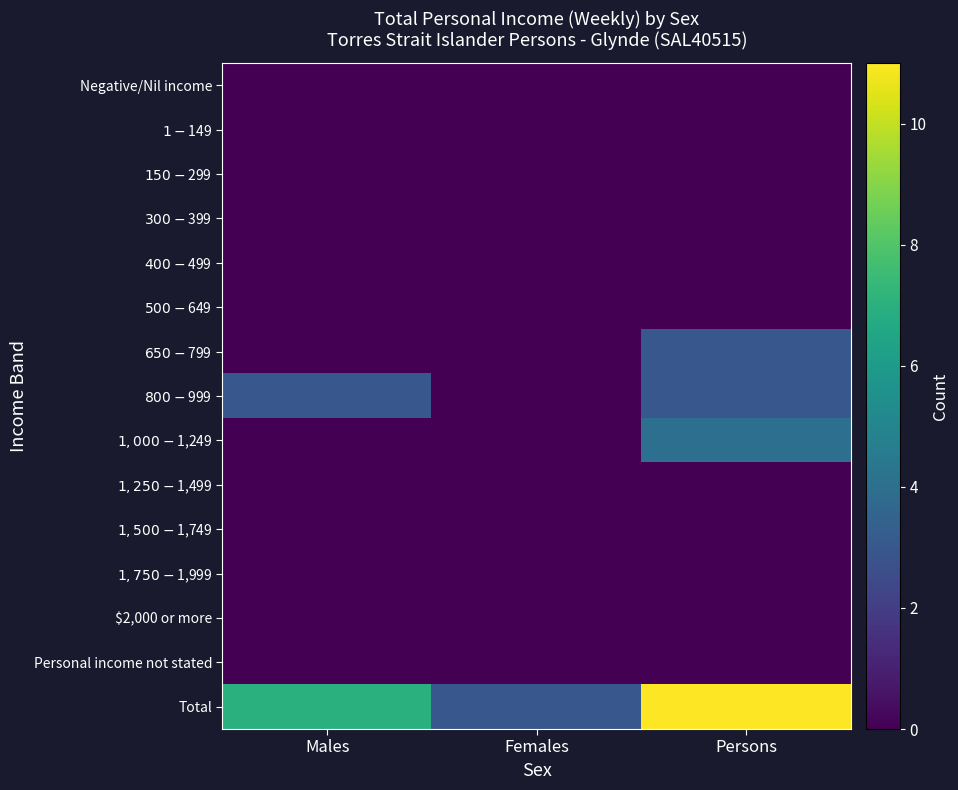

Rank the series by their maximum value, from lowest to highest.

Negative/Nil income, $1-$149, $150-$299, $300-$399, $400-$499, $500-$649, $1,250-$1,499, $1,500-$1,749, $1,750-$1,999, $2,000 or more, Personal income not stated, $650-$799, $800-$999, $1,000-$1,249, Total